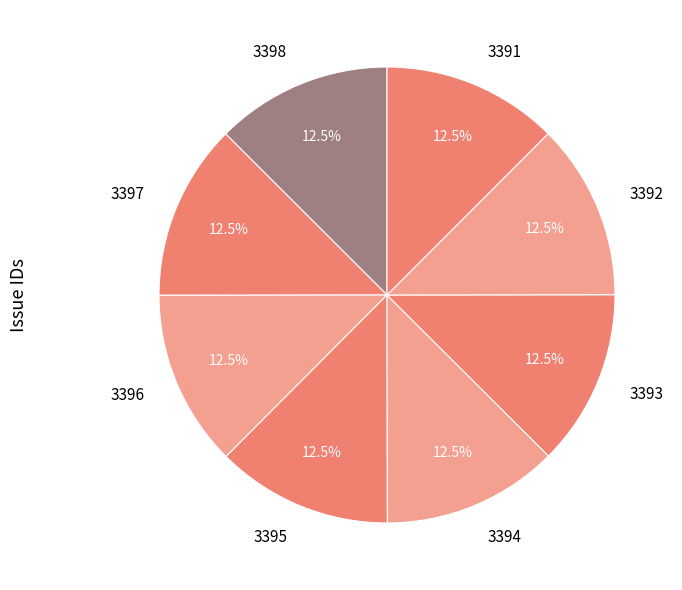

Is 3396 the majority of the pie?

No